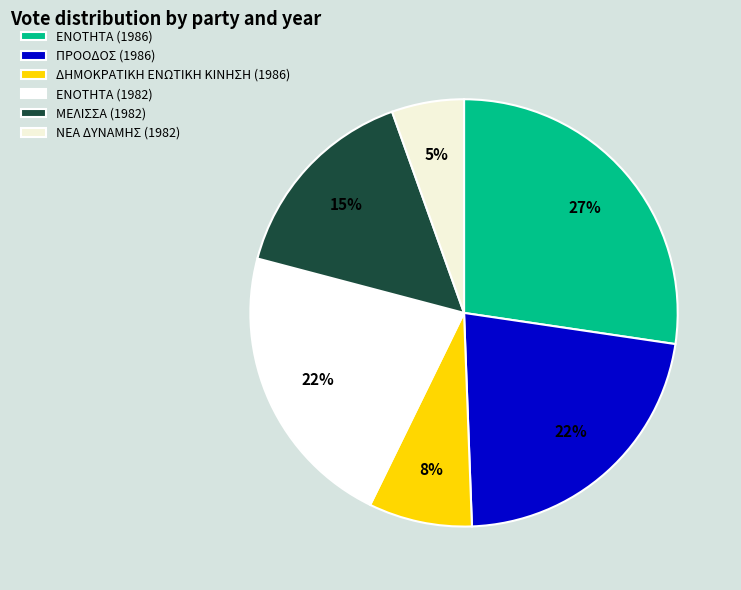

Count the number of slices in the pie.

6